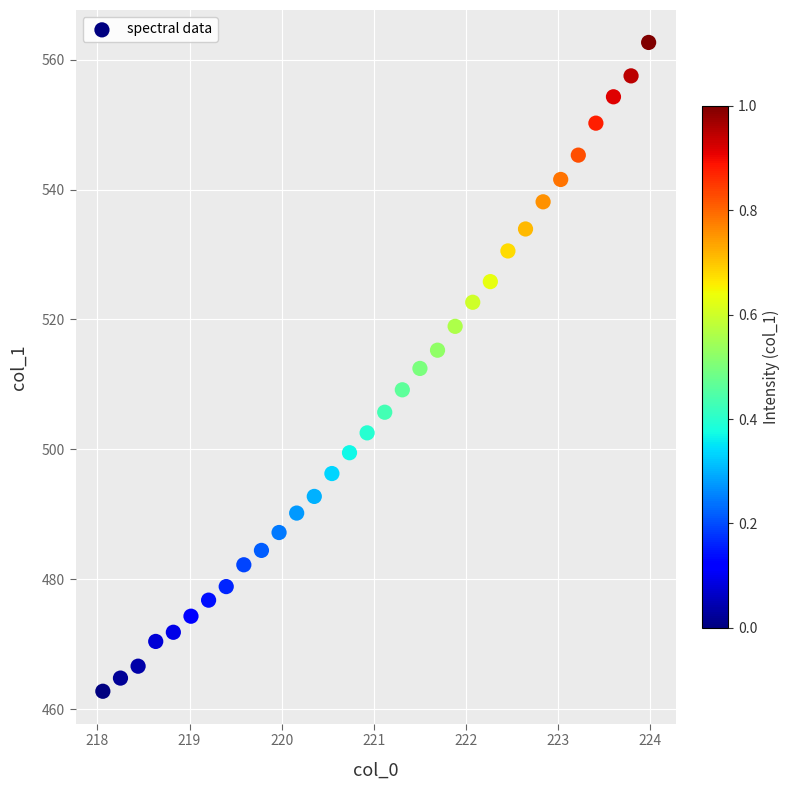

What is the range of X values (max minus min)?

5.9